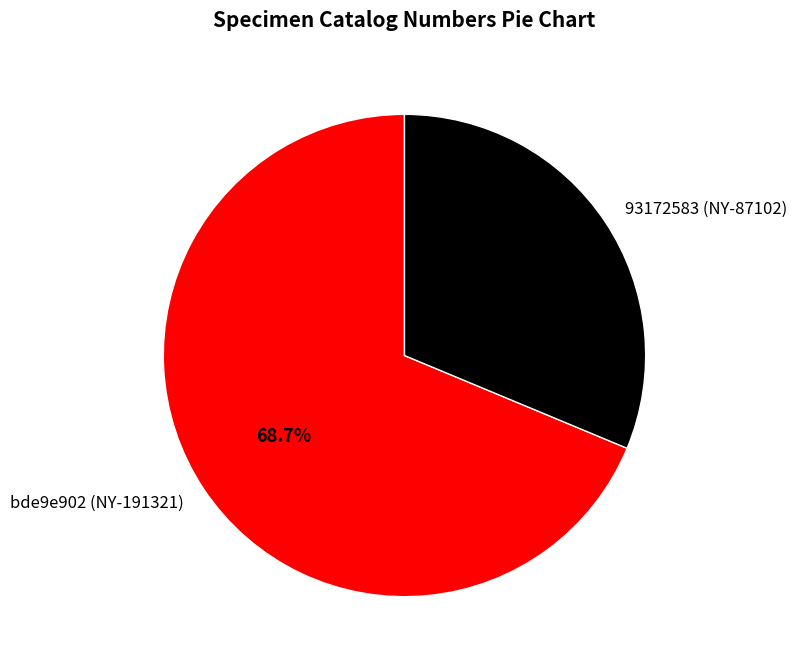

How many segments does this pie chart have?

2